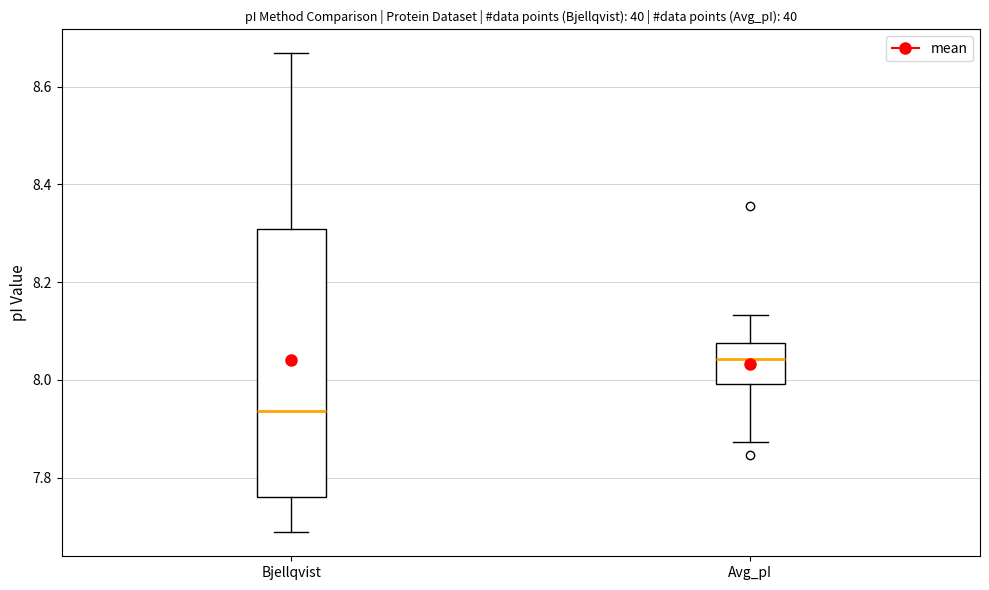

Reading left to right, transcribe this box plot: for each box, give where its median line is, the range the box spans, and where its two whiskers end, as read against the y-axis. The values are not printed on the chart, so give them approximately, as read against the axis.

Bjellqvist: median 7.94, box 7.76 to 8.30, whiskers 7.68 to 8.66
Avg_pI: median 8.04, box 8.00 to 8.08, whiskers 7.88 to 8.14